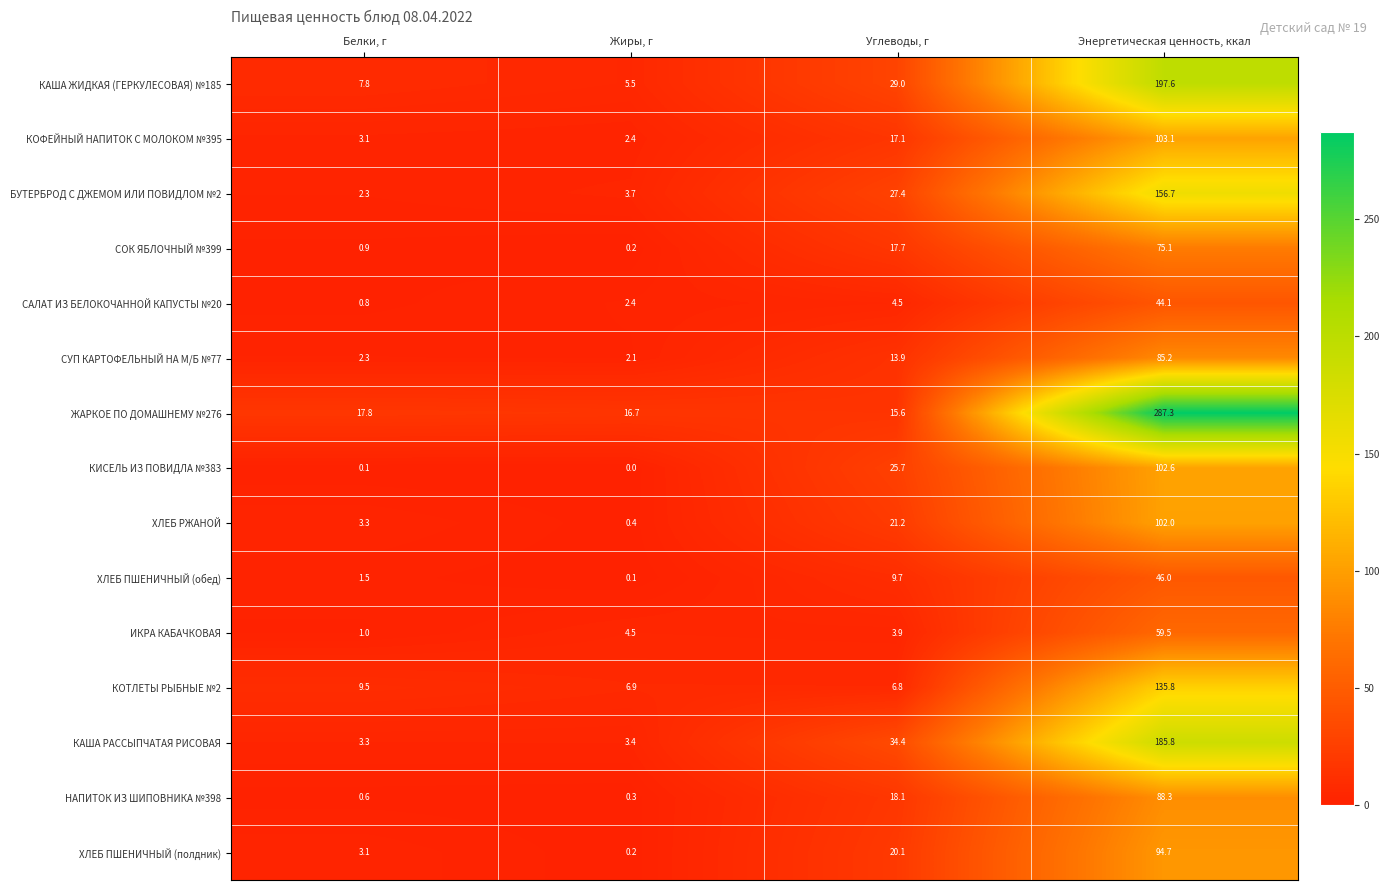

Which series has the widest spread of values?

ЖАРКОЕ ПО ДОМАШНЕМУ №276